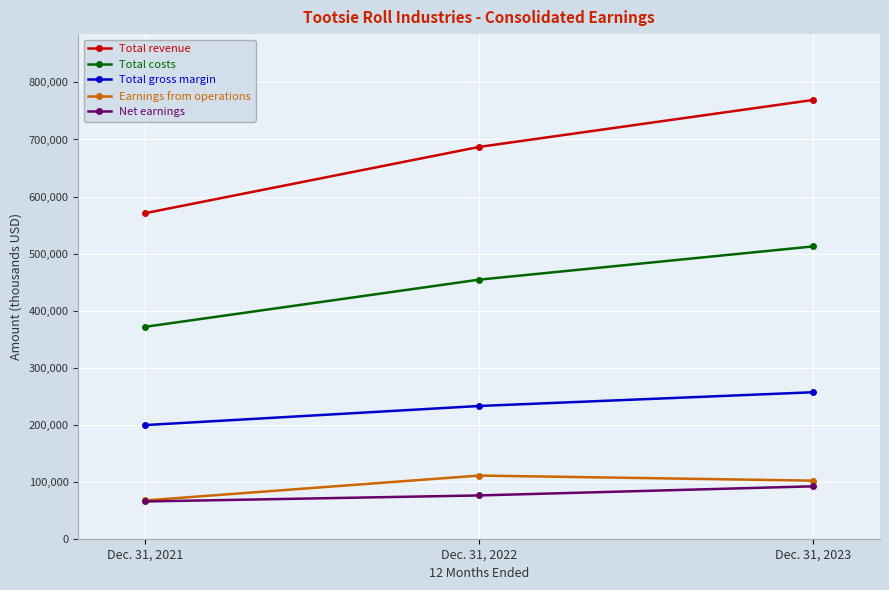

Reading left to right, transcribe all the data shown in this chart.

Total revenue: 570776	686970	769365
Total costs: 371535	454239	512525
Total gross margin: 199241	232731	256840
Earnings from operations: 67133	110755	101828
Net earnings: 65308	75892	91886